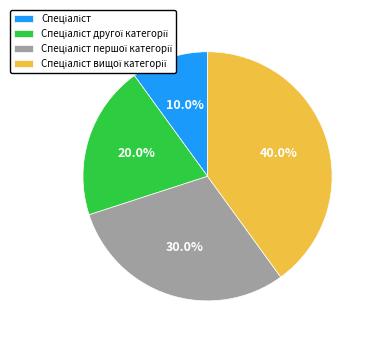

Does any single category account for the majority?

No